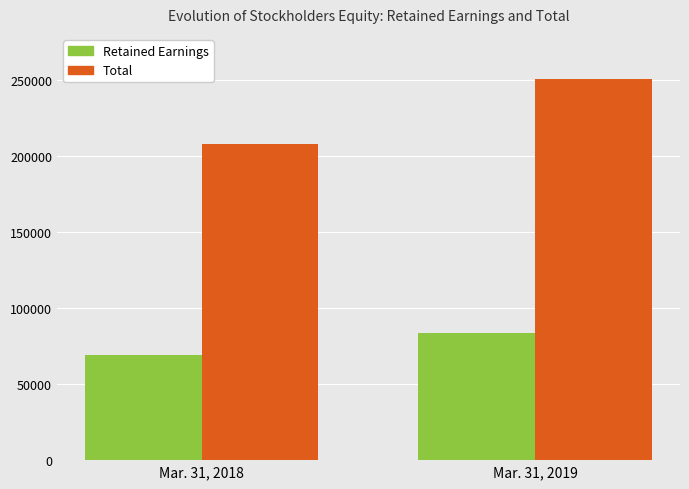

What is the total value across all series at Mar. 31, 2019?

333727